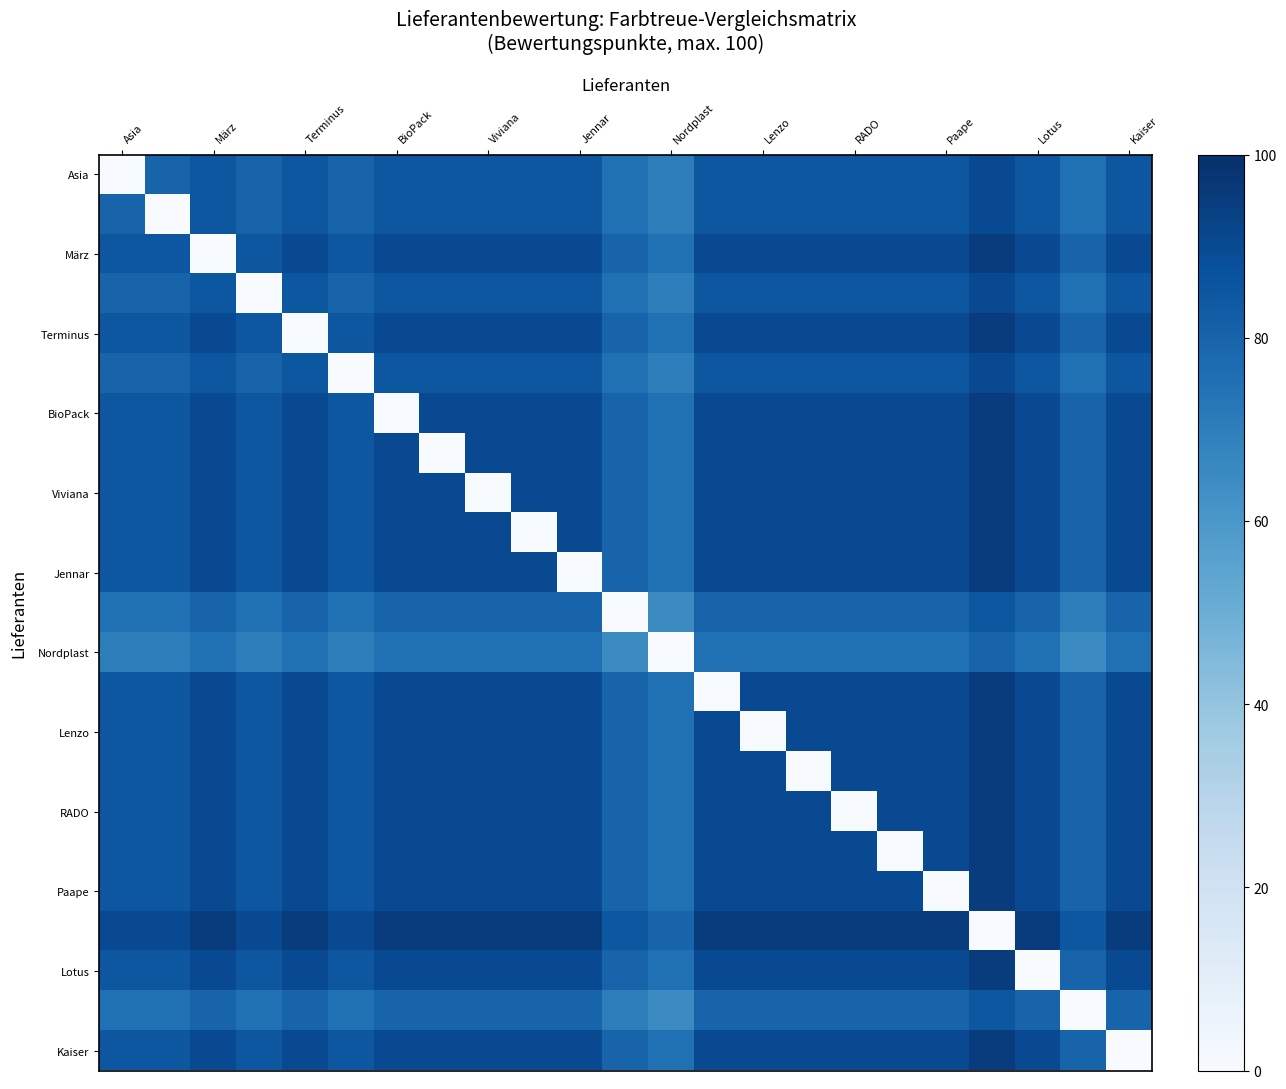

How many data points does each series have?

23